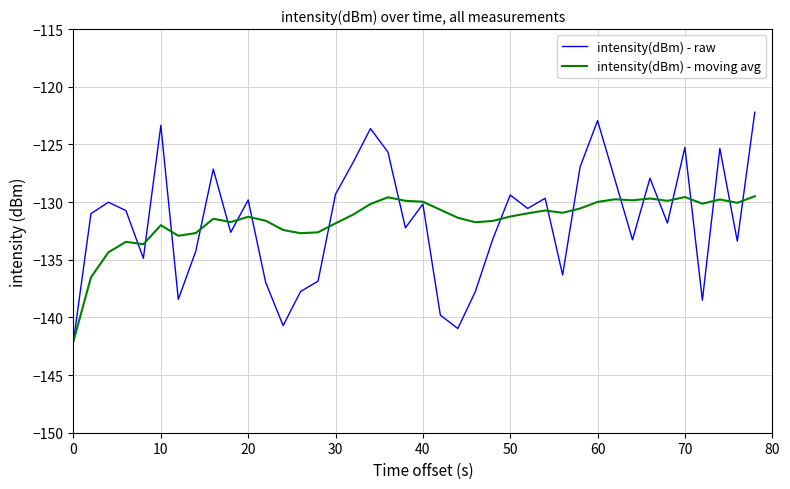

What is the minimum value shown in the chart?

-142.1